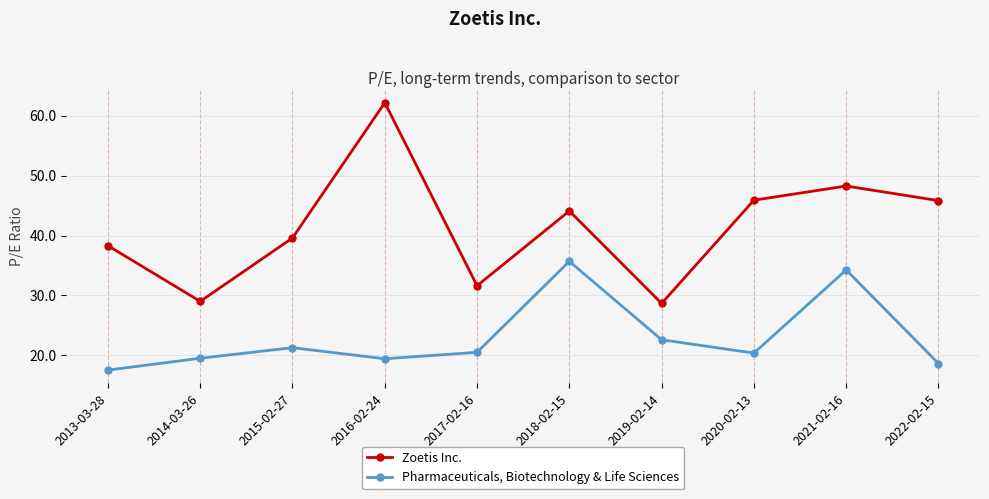

What is the value of the Zoetis Inc. point at the 6th from the left?

44.1